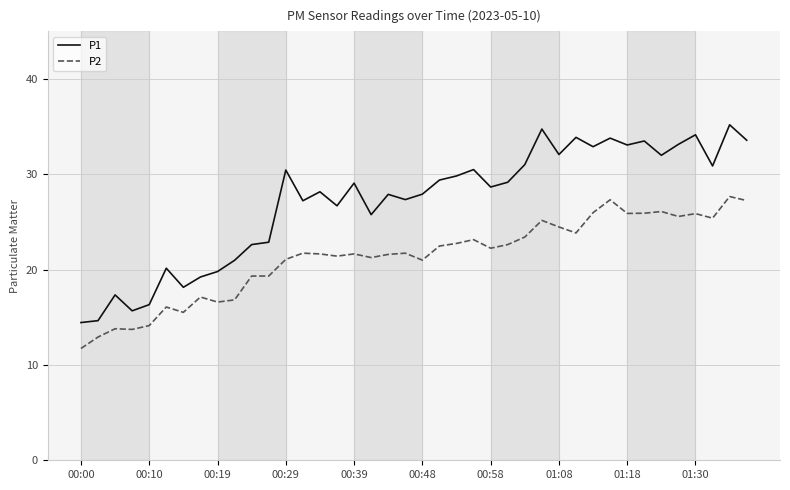

Which series has the widest spread of values?

P1